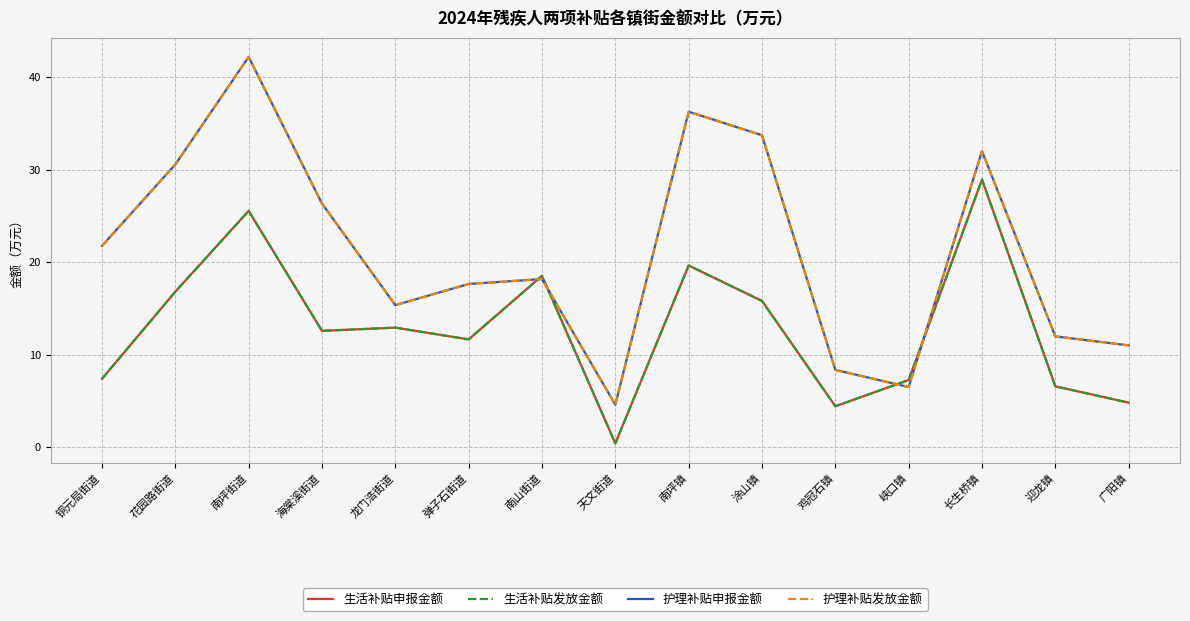

Is this an area chart (filled region under the line)?

No